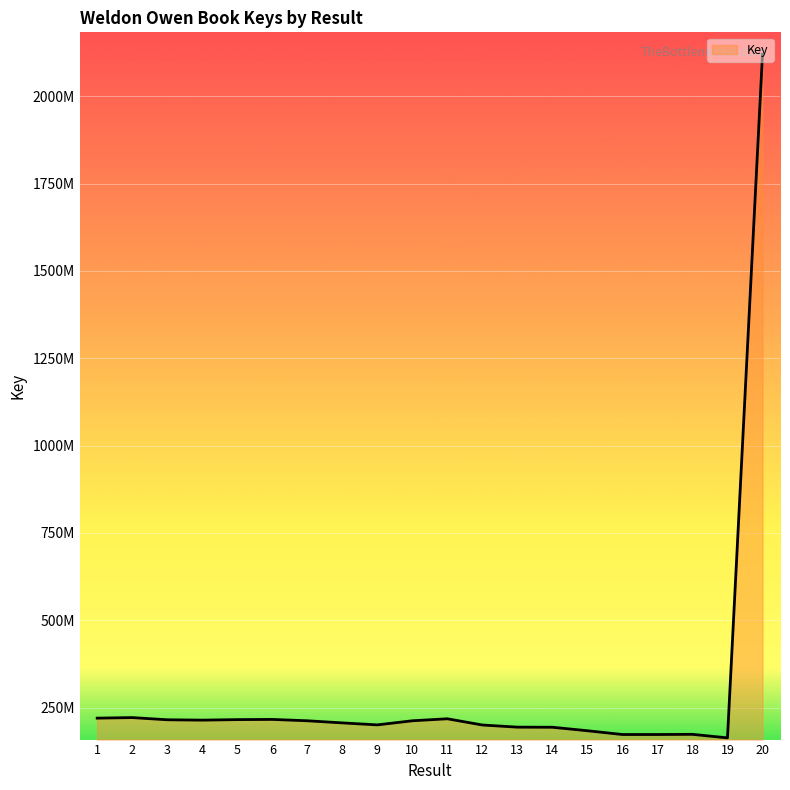

Rank the categories by value from highest to lowest.

20, 2, 1, 11, 6, 5, 3, 4, 7, 10, 8, 9, 12, 13, 14, 15, 18, 16, 17, 19